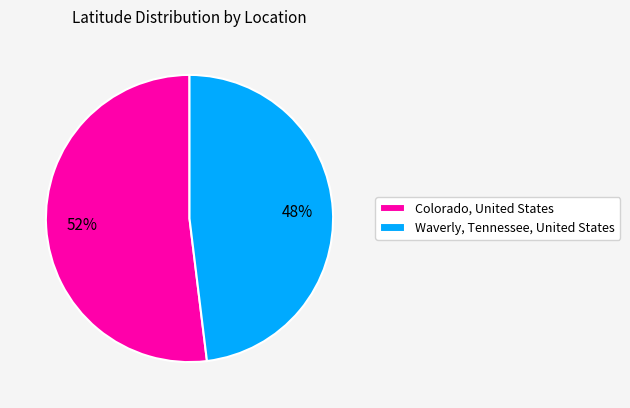

To the nearest percent, what is the difference between the Colorado, United States and Waverly, Tennessee, United States slice percentages?

4%